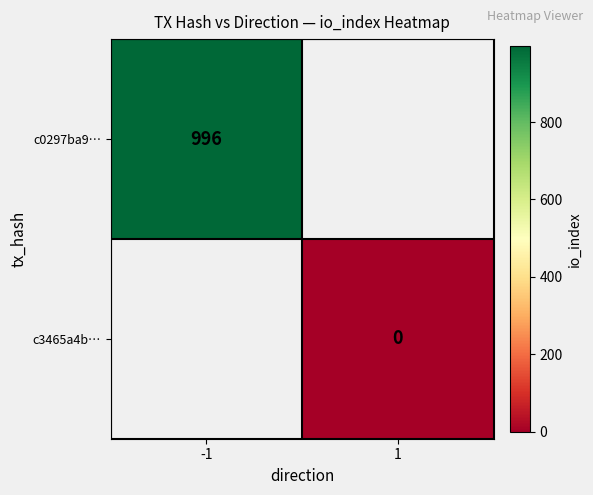

Is it true that c0297ba9… equals 1624 at -1?

False